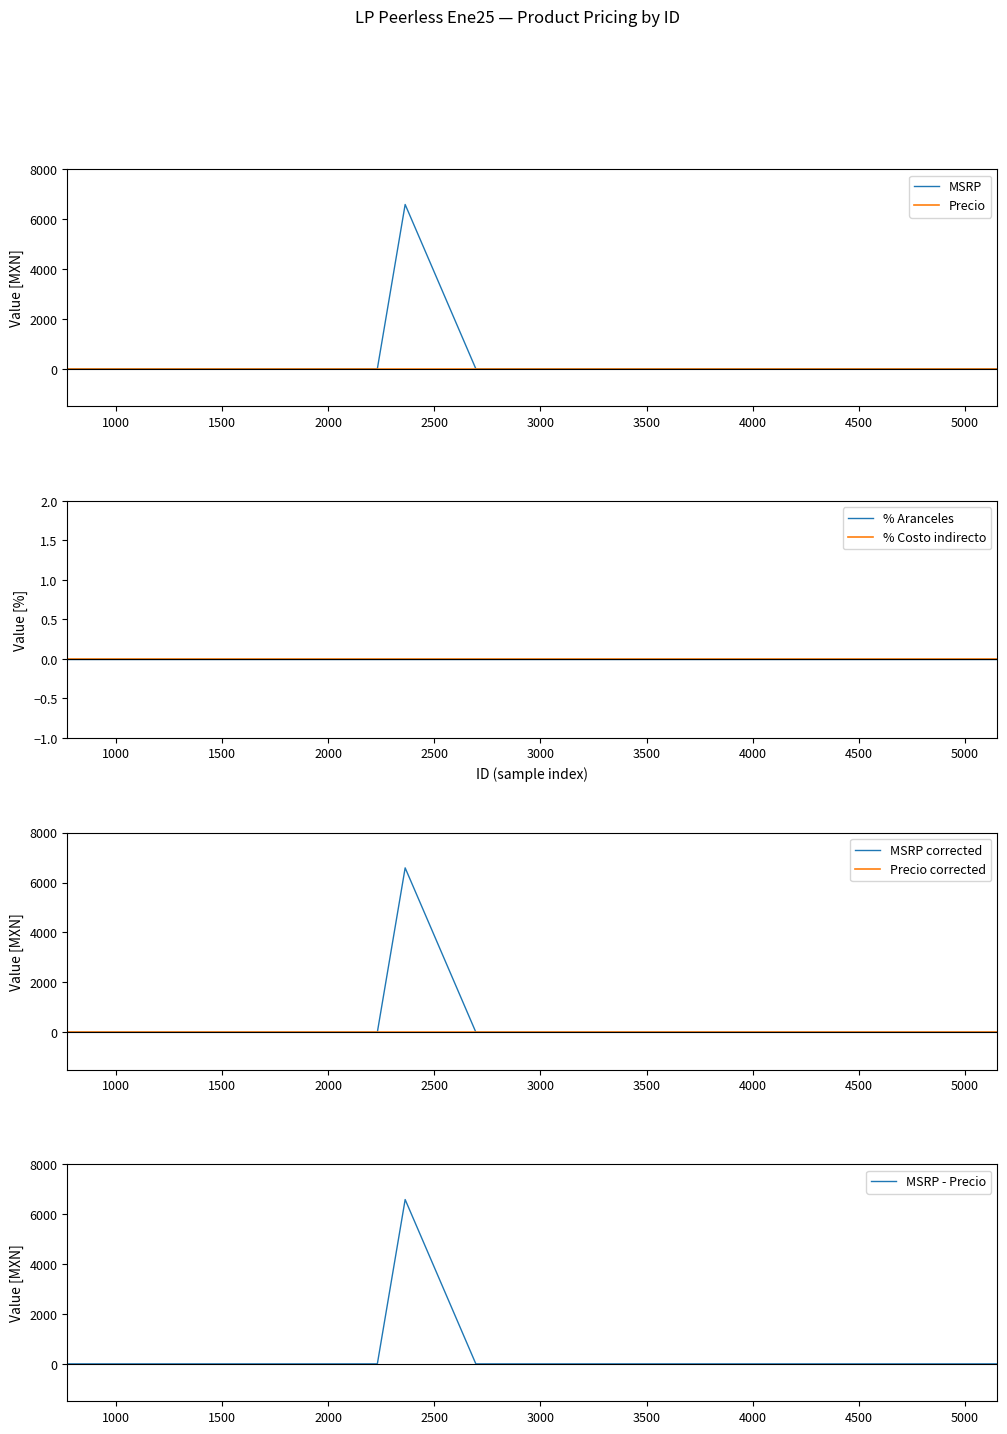

Which category has the highest value across all series?

2363